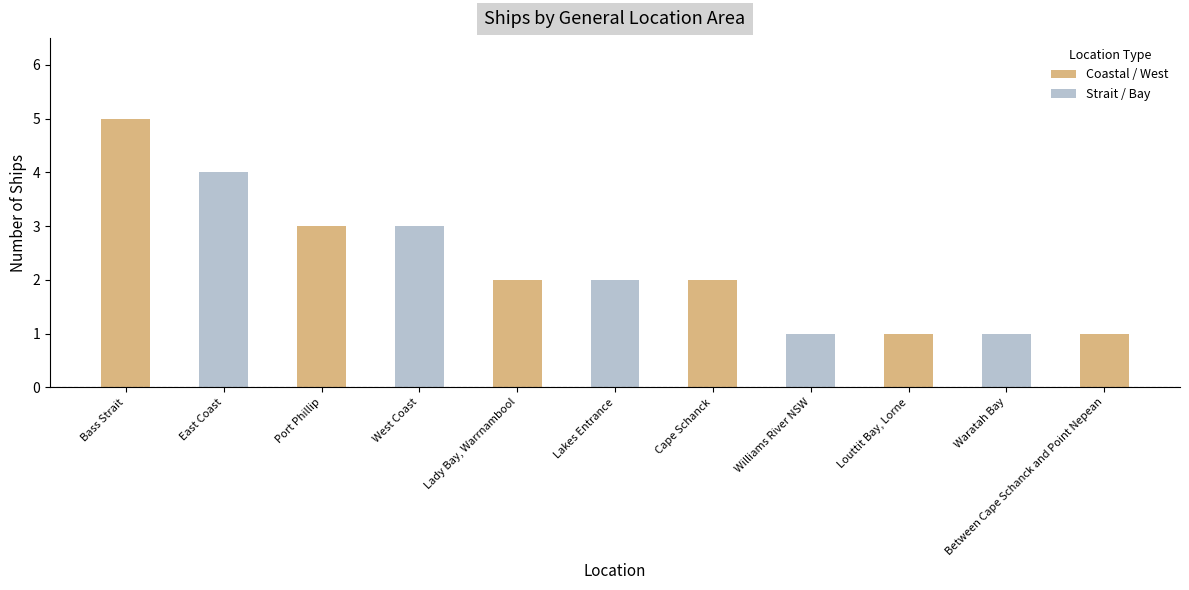

What is the difference between the values at East Coast and Between Cape Schanck and Point Nepean?

3